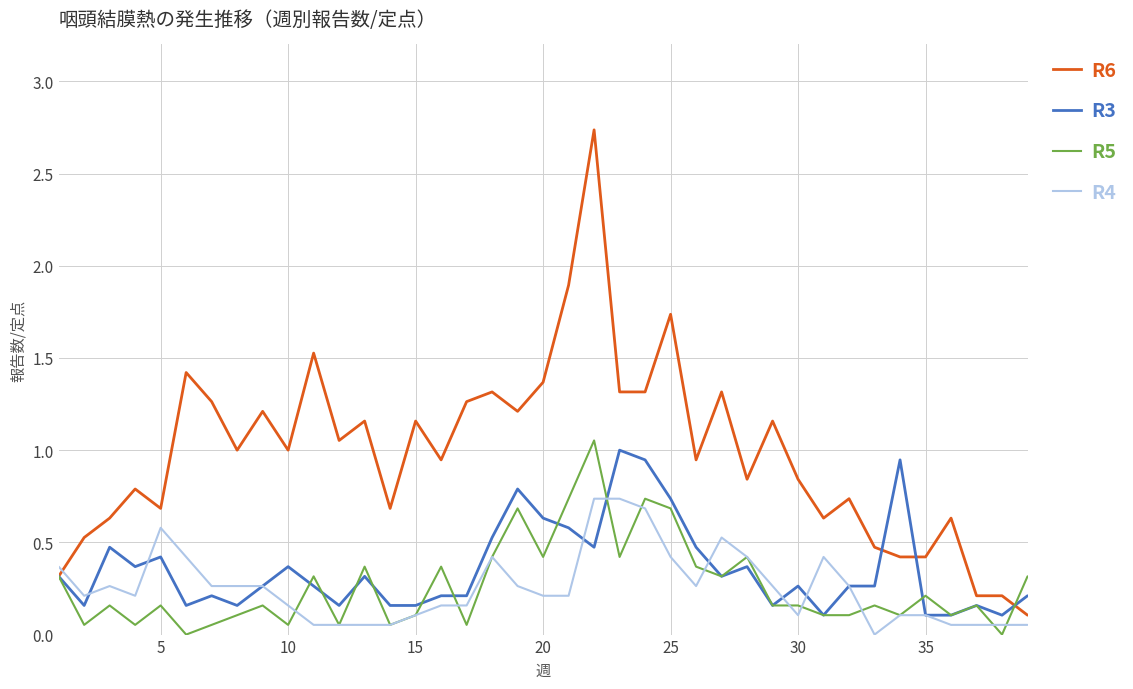

Which series has the largest total across all categories?

R6